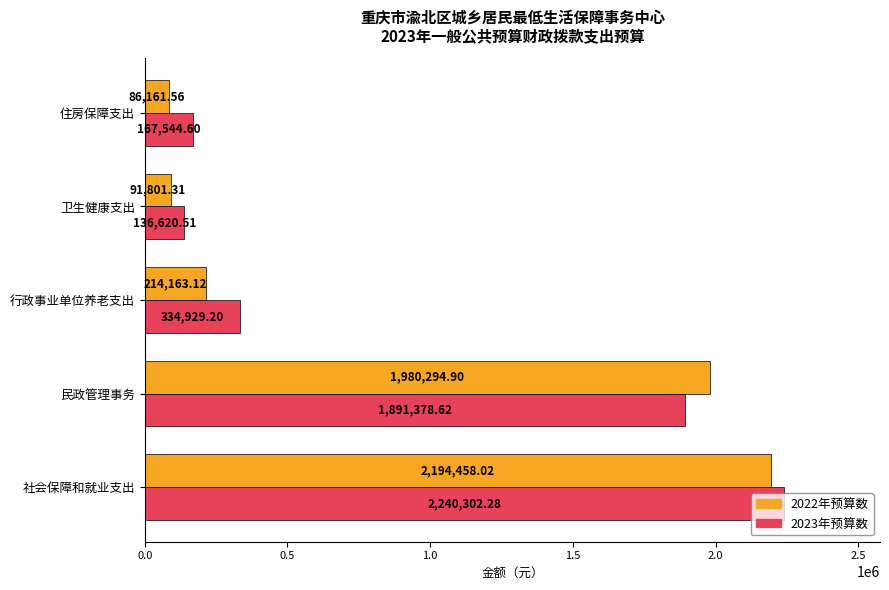

What is the highest value of the 2023年预算数 series?

2240302.3